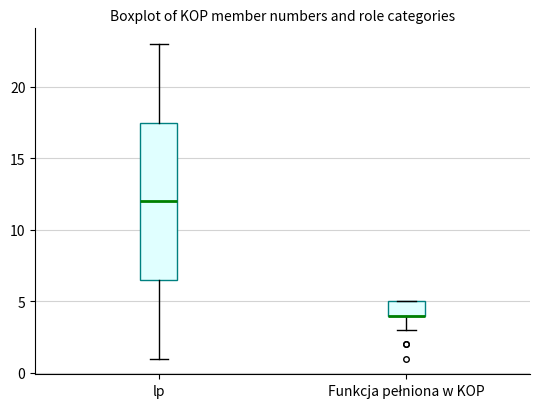

Where does the upper whisker of the box for lp end on the y-axis? The values are not printed on the chart, so give them approximately, as read against the axis.

23.0